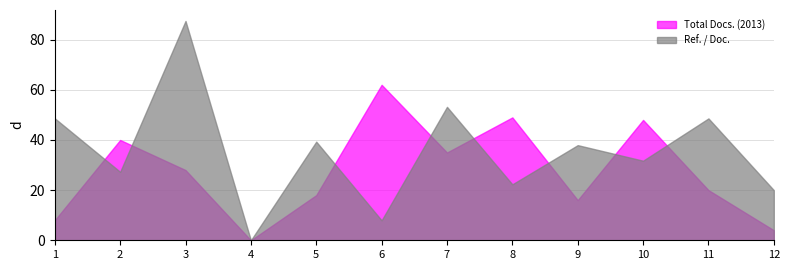

What is the value of the Total Docs. (2013) point at the 6th from the left?

62.0